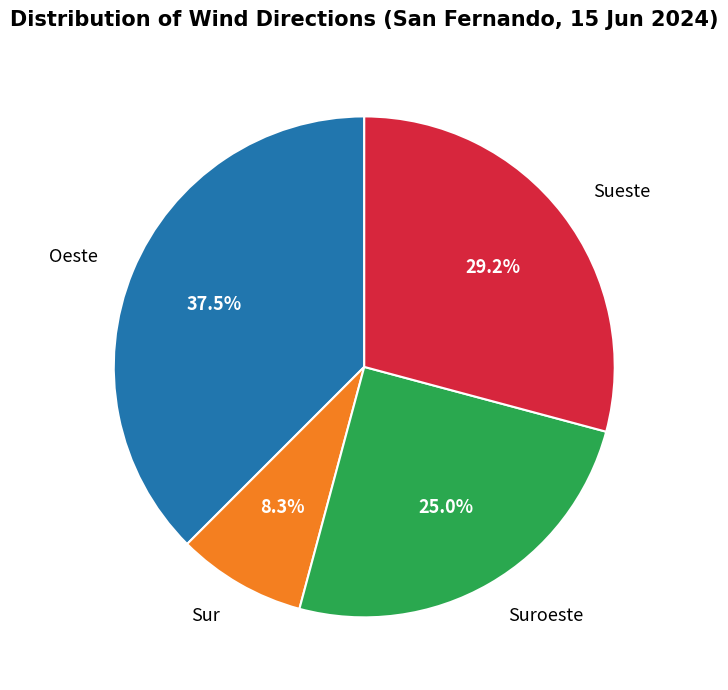

Is it true that Sueste is 23% of the pie?

False